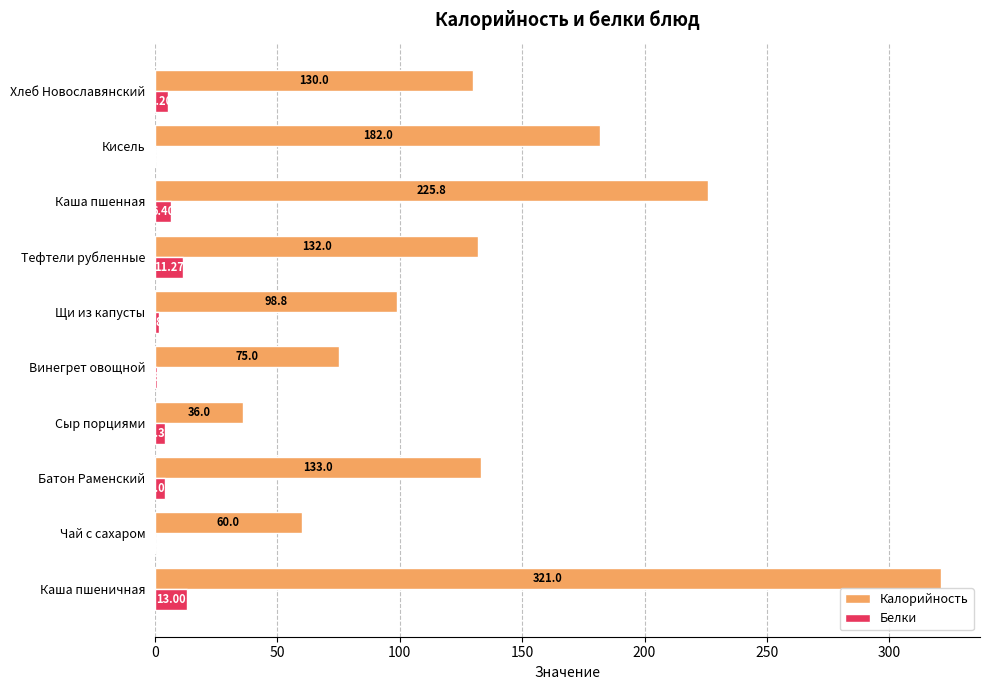

What are all the series names shown in the legend?

Калорийность, Белки